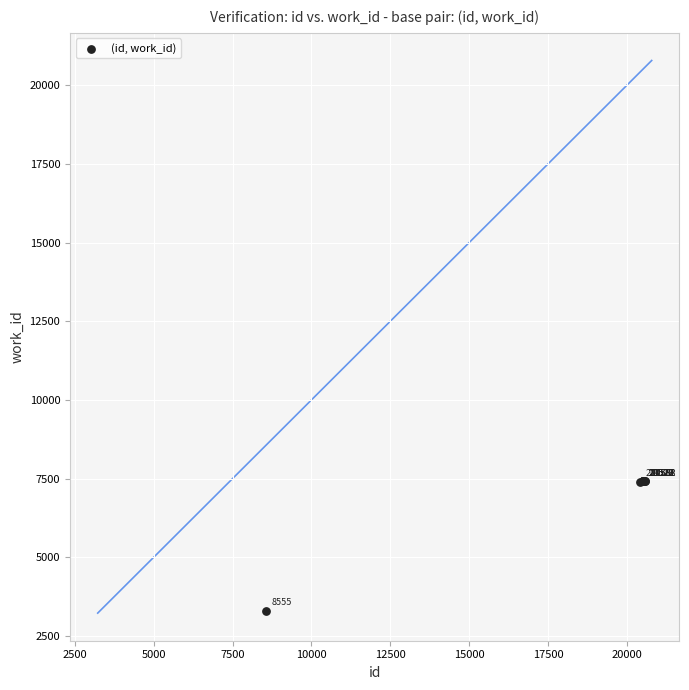

What Y value in the scatter plot is closest to 5350?

7400